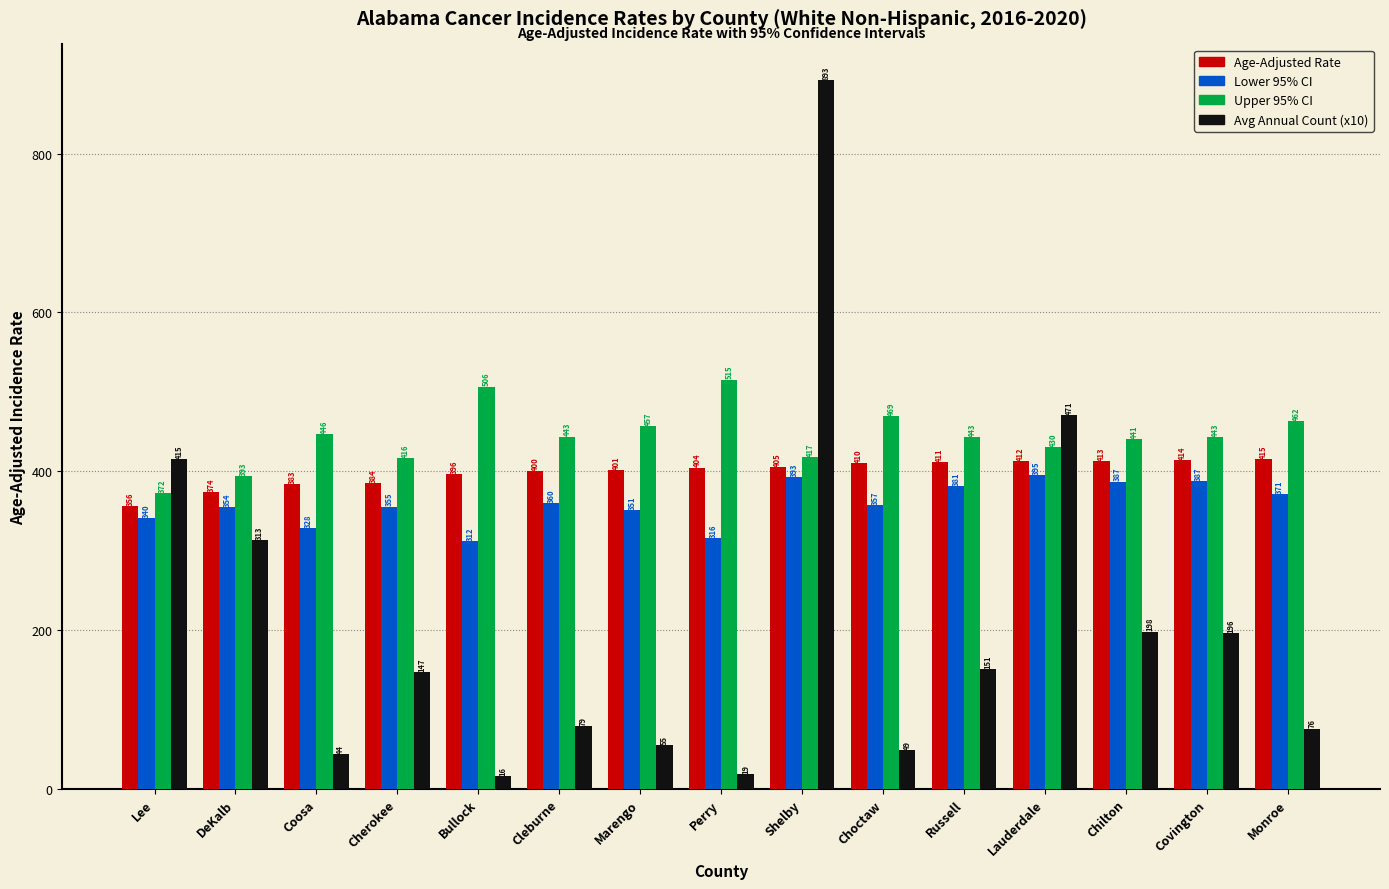

How many values in the Lower 95% CI series exceed 357?

8